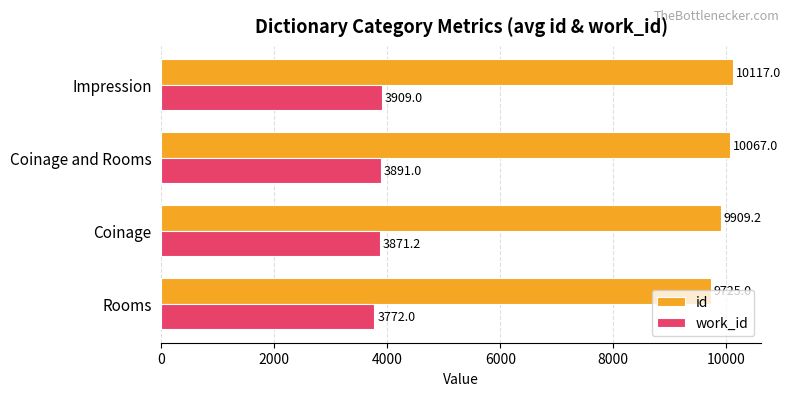

What is the difference between the highest and lowest values at Coinage?

6038.0